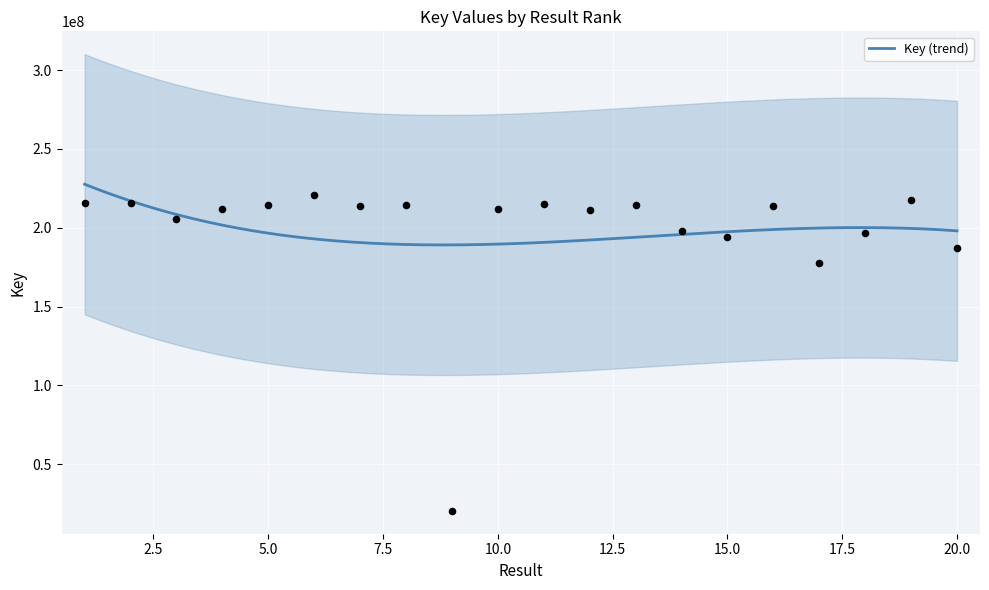

What is the change in value from 2 to 6?

+5362838